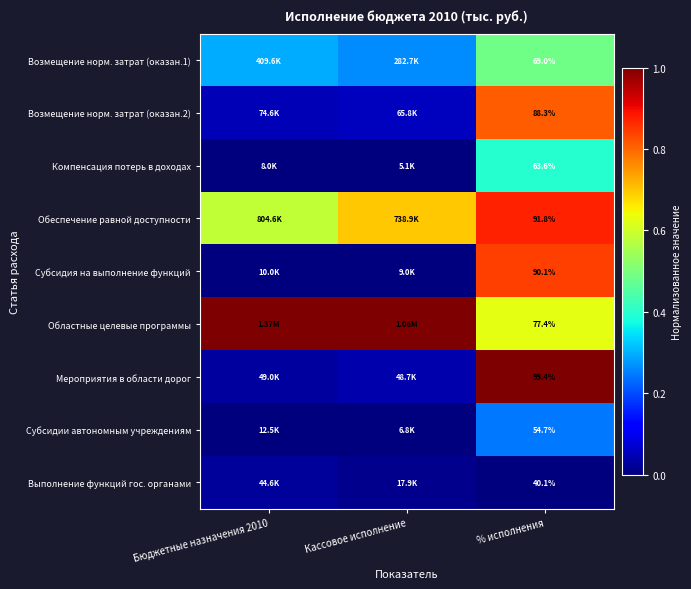

How many data points does each series have?

3